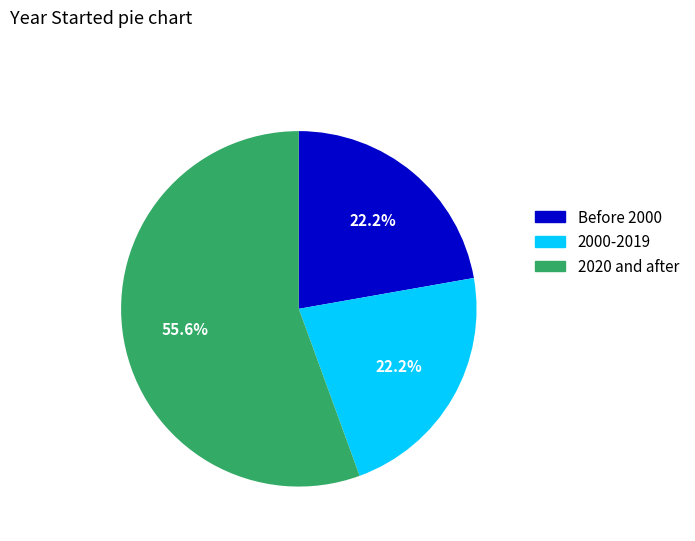

Does any single category account for the majority?

Yes